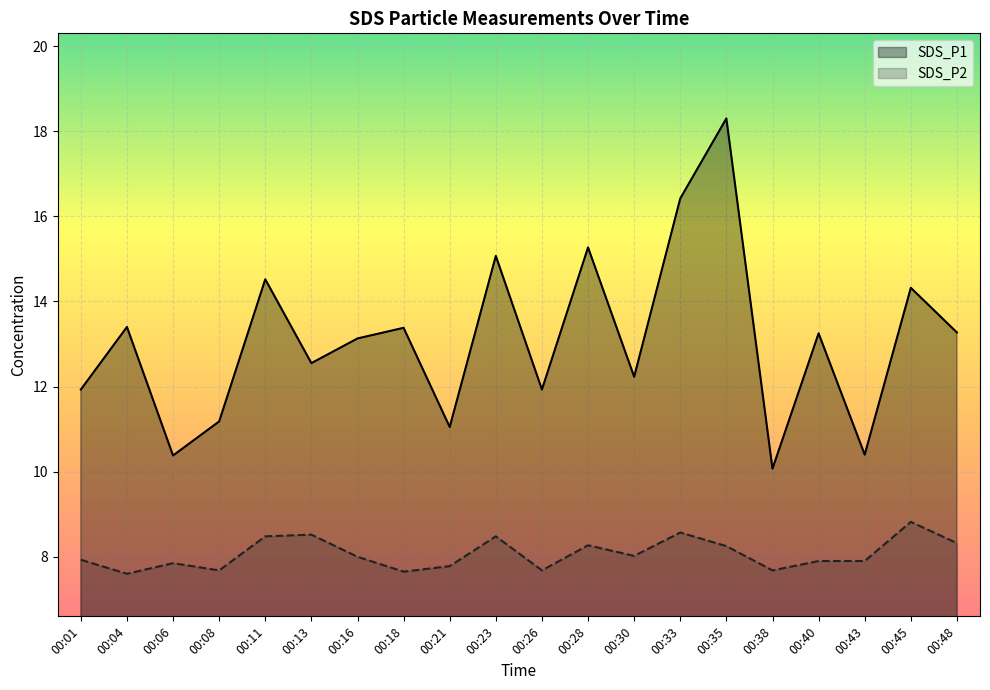

Reading left to right, what are all the values shown in this chart?

SDS_P1: 11.9	13.4	10.4	11.2	14.5	12.6	13.1	13.4	11.1	15.1	11.9	15.3	12.2	16.4	18.3	10.1	13.2	10.4	14.3	13.3
SDS_P2: 7.9	7.6	7.8	7.7	8.5	8.5	8.0	7.7	7.8	8.5	7.7	8.3	8.0	8.6	8.2	7.7	7.9	7.9	8.8	8.3